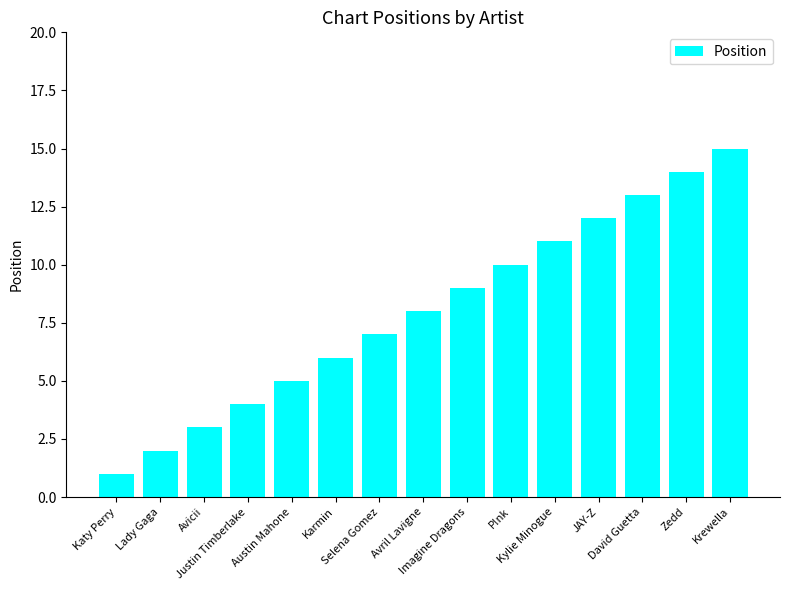

The value at Justin Timberlake is 4. True or false?

True